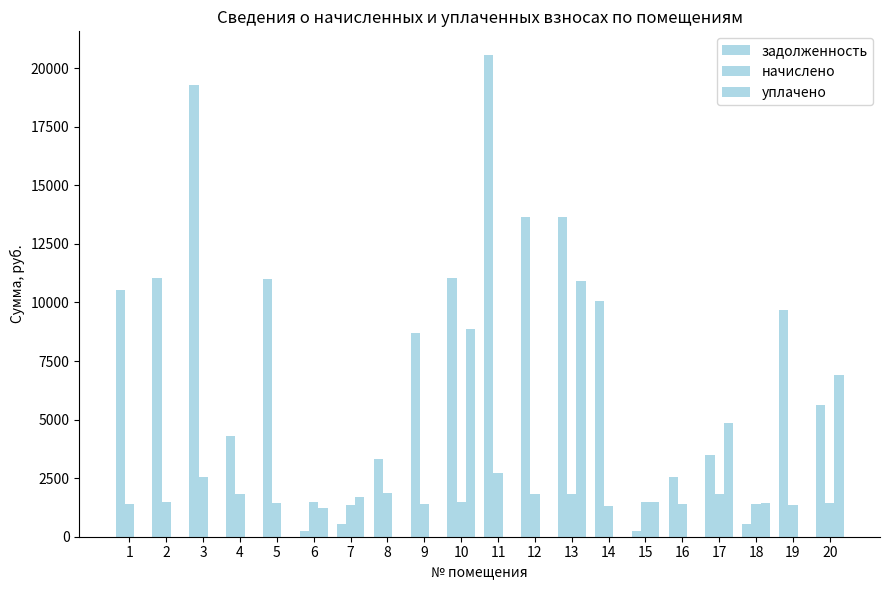

What is the sum of all уплачено values?

37425.6